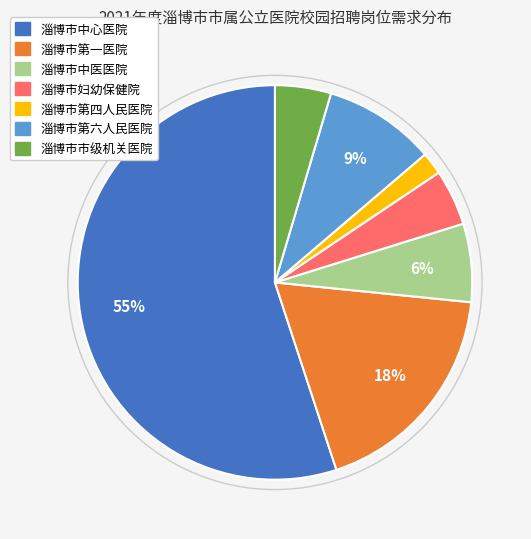

What percentage is the 淄博市第四人民医院 slice, to the nearest percent?

2%